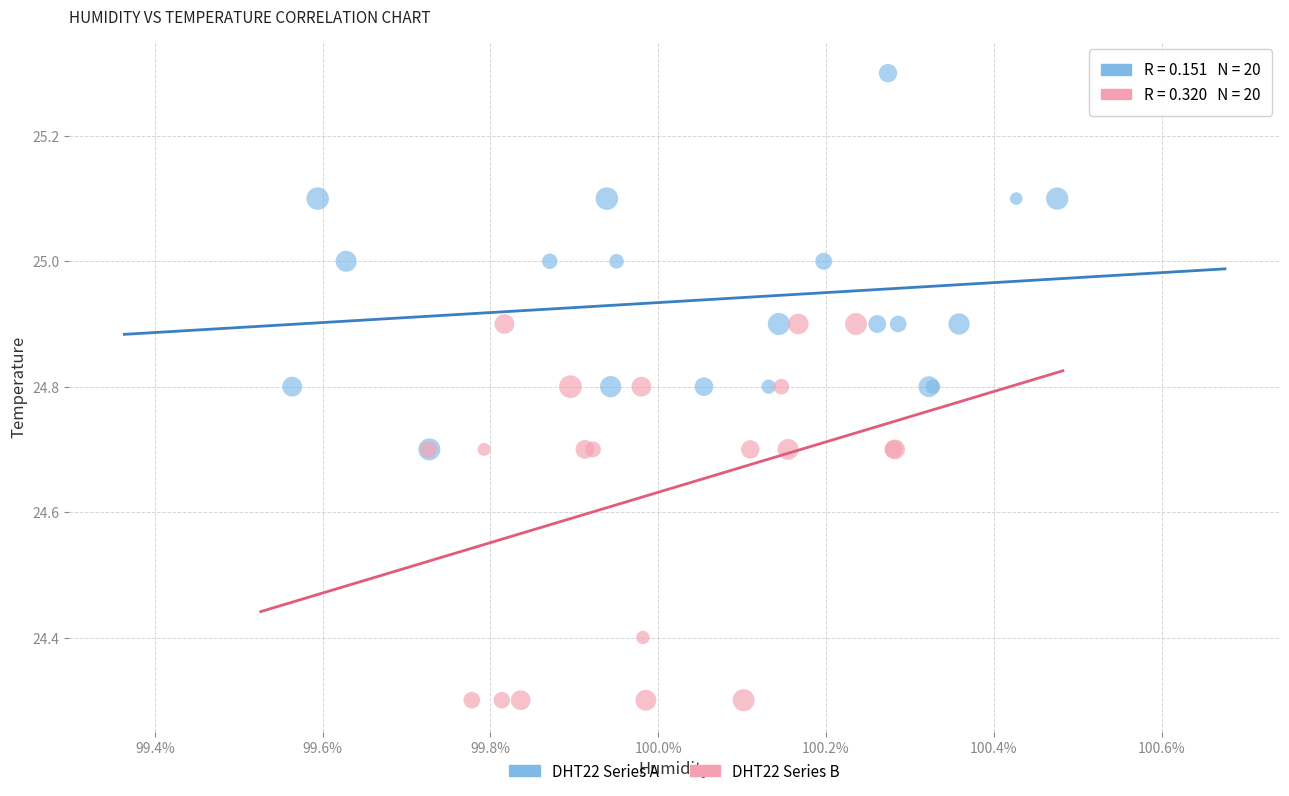

Which series reaches the minimum Y coordinate?

DHT22 Series B